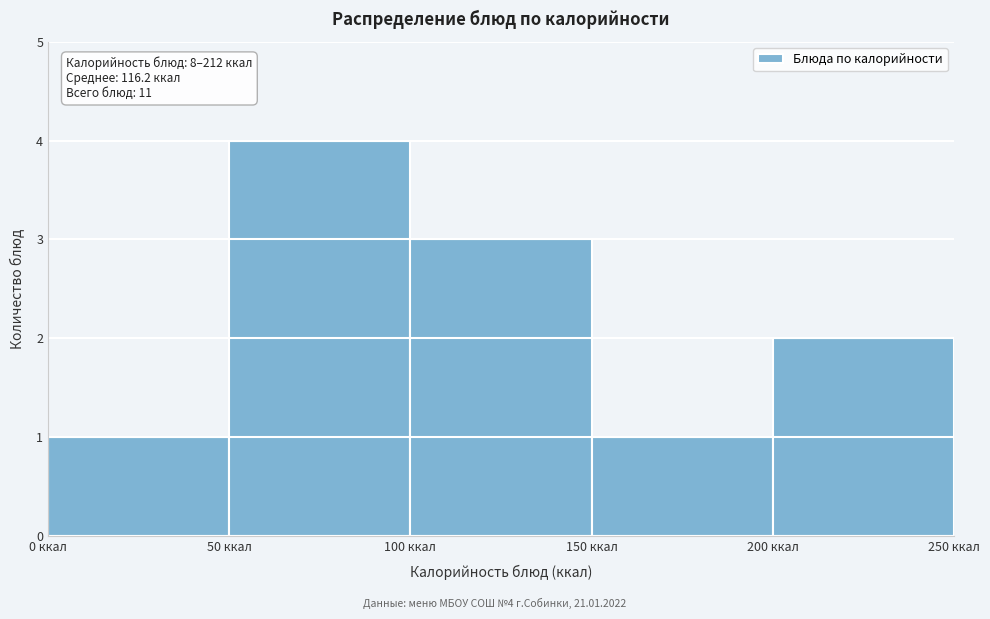

Which range on the x-axis has the tallest bar?

50 to 100